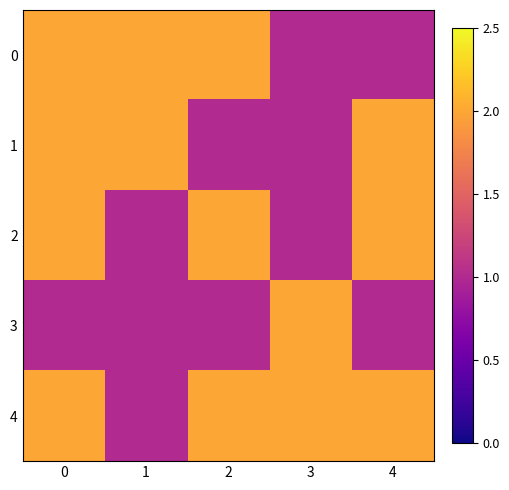

Reading left to right, list all the values displayed in this chart.

0: 0=2	1=2	2=2	3=1	4=1
1: 0=2	1=2	2=1	3=1	4=2
2: 0=2	1=1	2=2	3=1	4=2
3: 0=1	1=1	2=1	3=2	4=1
4: 0=2	1=1	2=2	3=2	4=2